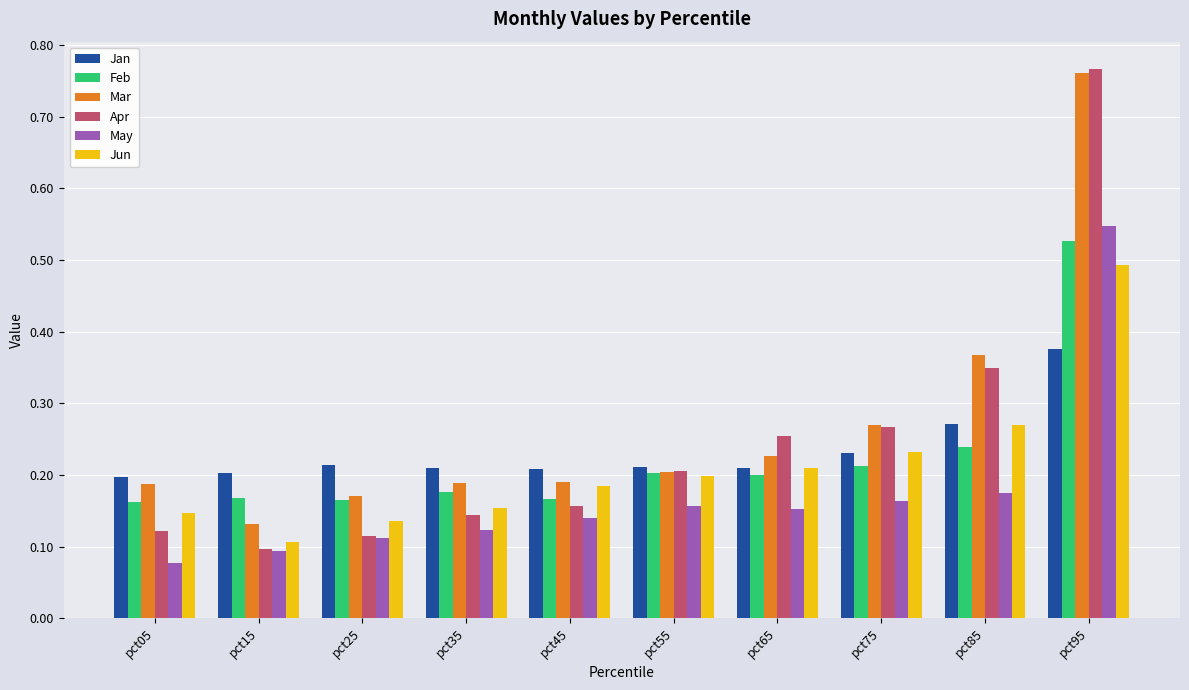

Count the May values in the range 0 to 1.

10